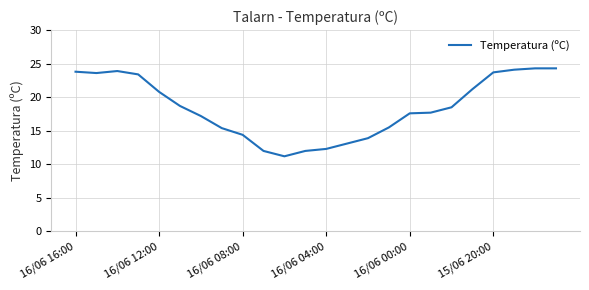

What is the difference between the maximum and minimum values?

13.1